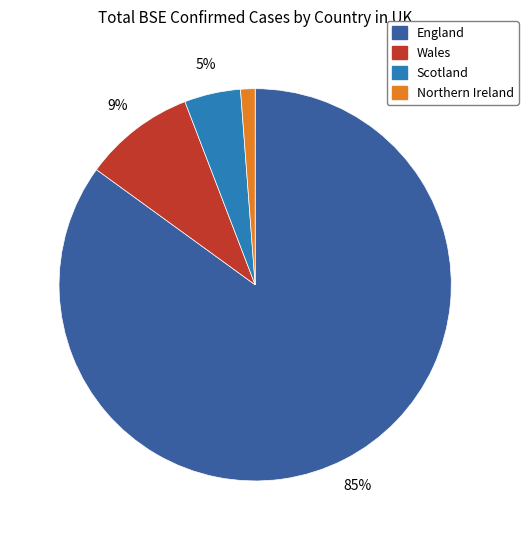

To the nearest percent, what is the difference between the largest and smallest slice percentages?

84%